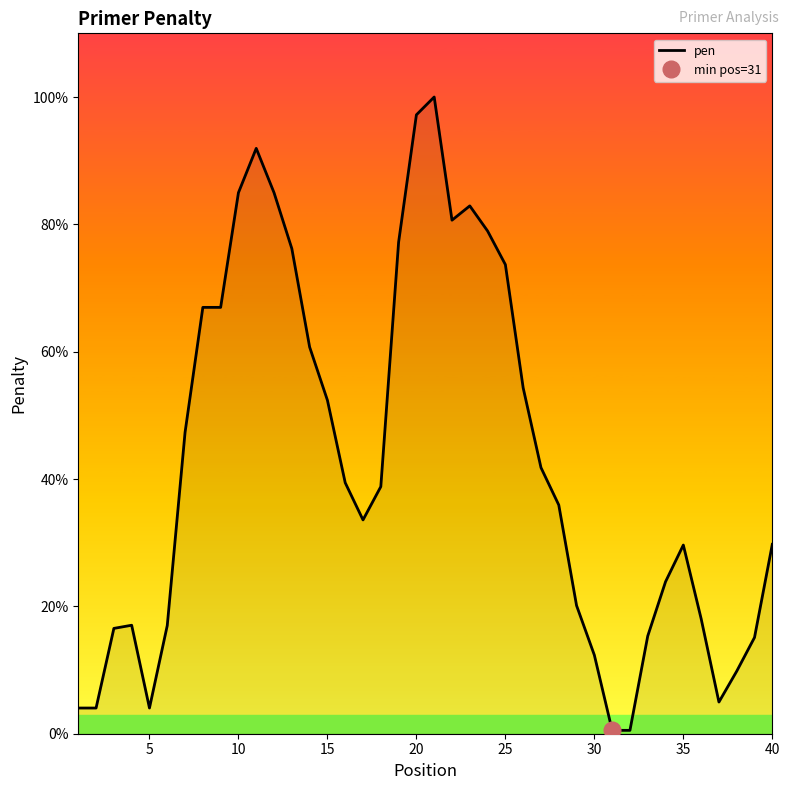

True or false: there are more than 1 points higher than both neighbors.

True